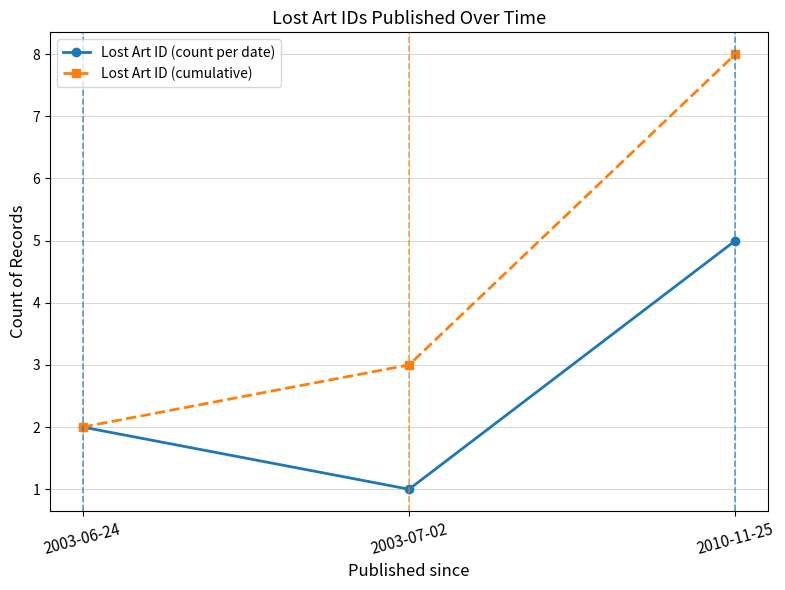

What position from the left is 2003-06-24?

1